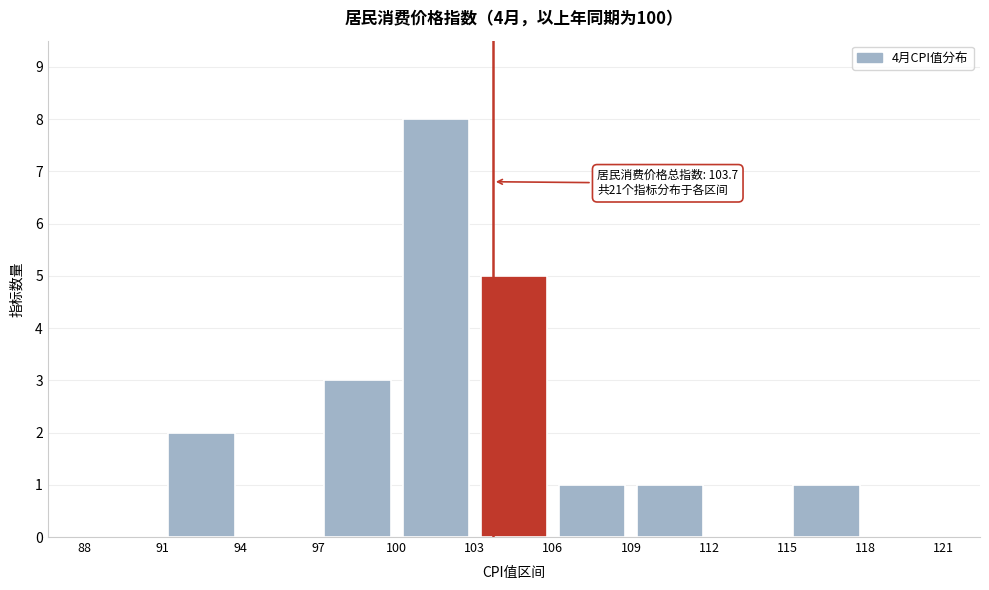

Which range on the x-axis has the tallest bar?

100 to 103